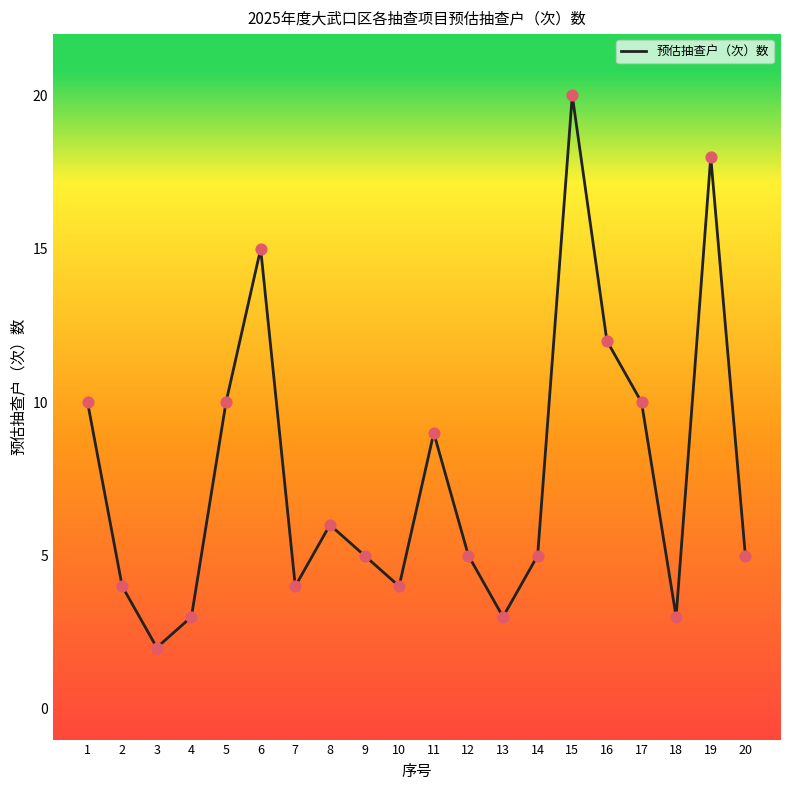

What is the change in value from 10 to 12?

+1